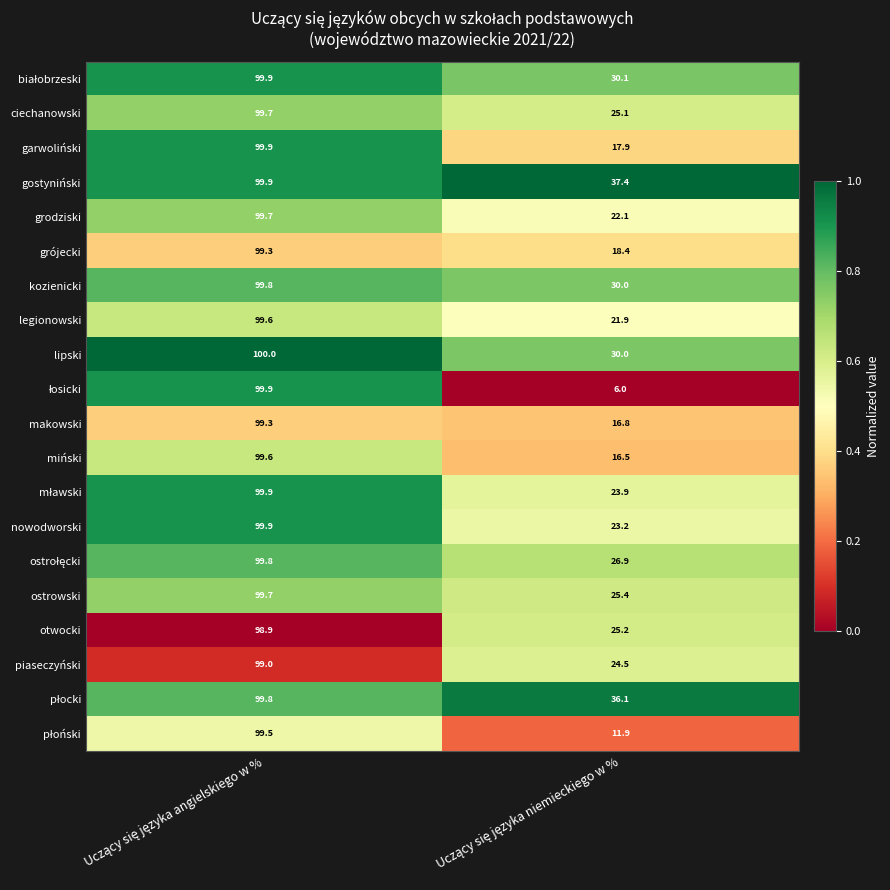

Which series has the largest total across all categories?

gostyniński